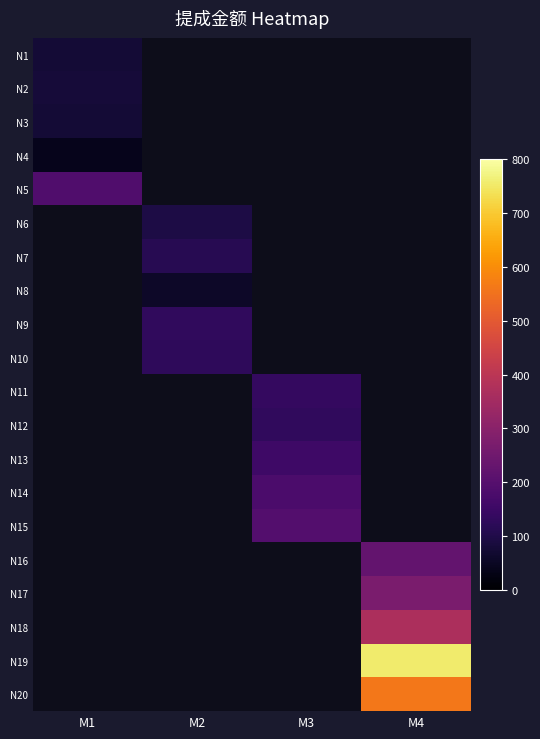

How many positive values does the N5 series have?

1